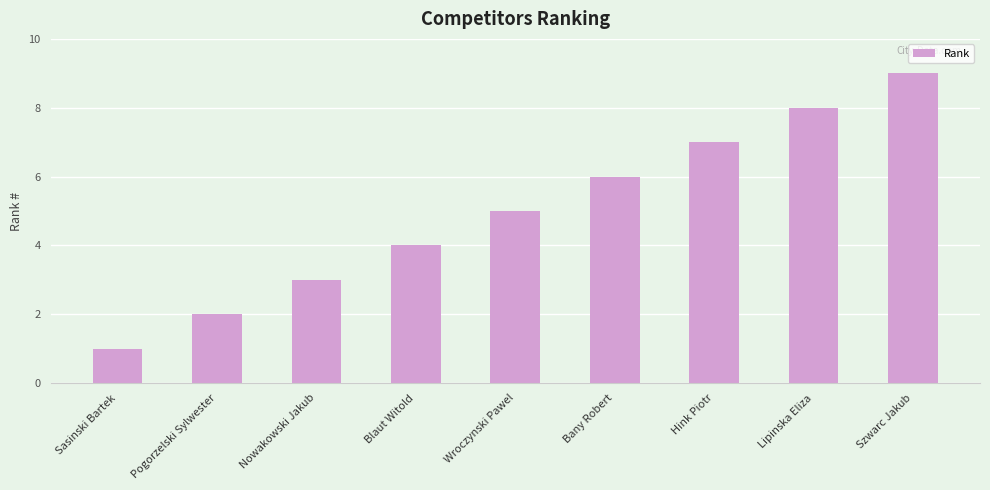

What is the label of the 7th bar from the left?

Hink Piotr